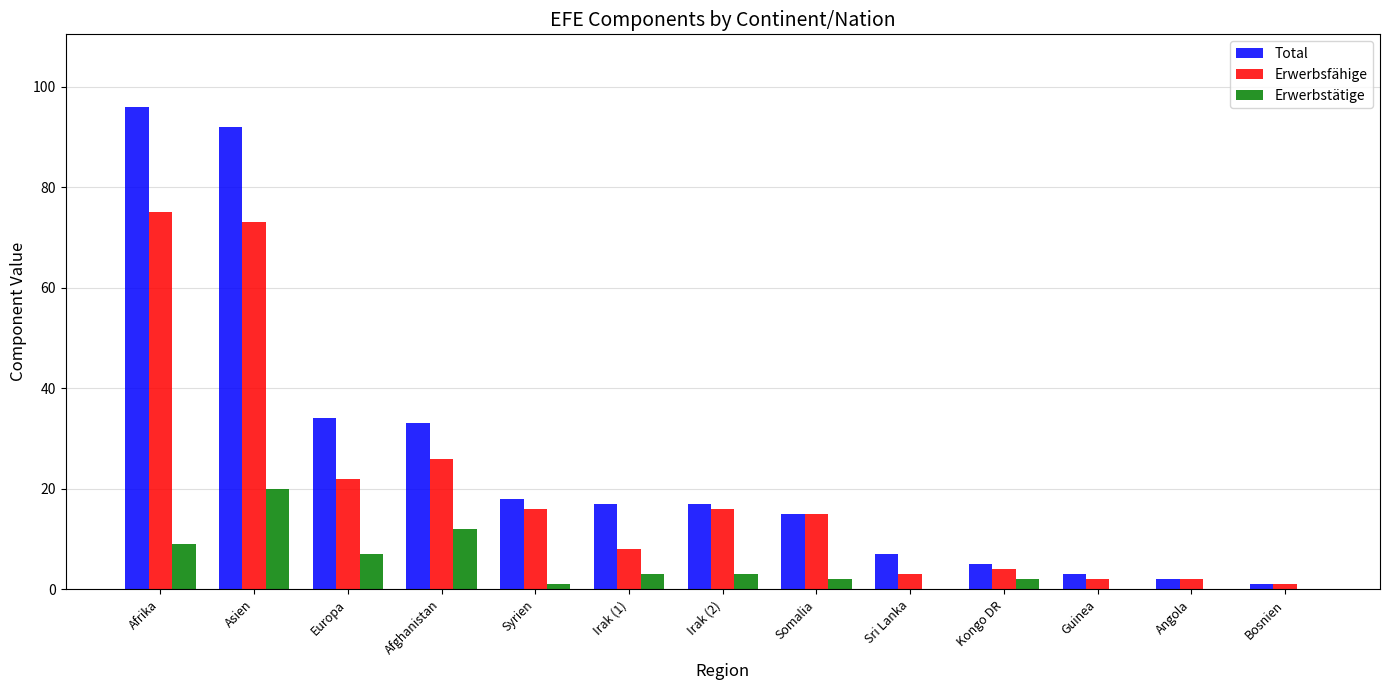

What is the total value across all series at Guinea?

5